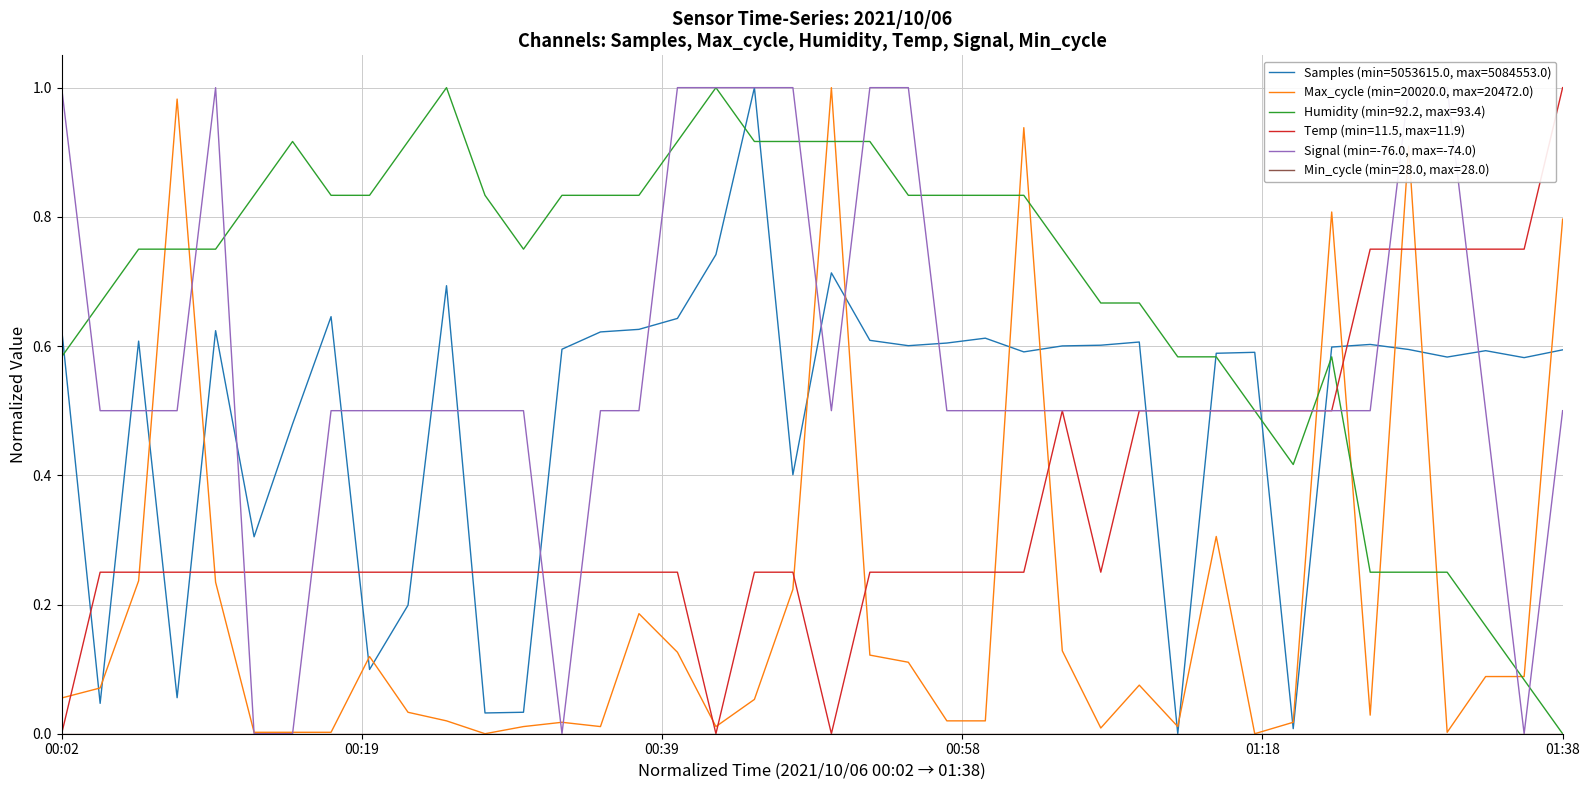

Where is the data nearest to the value 0?

01:38